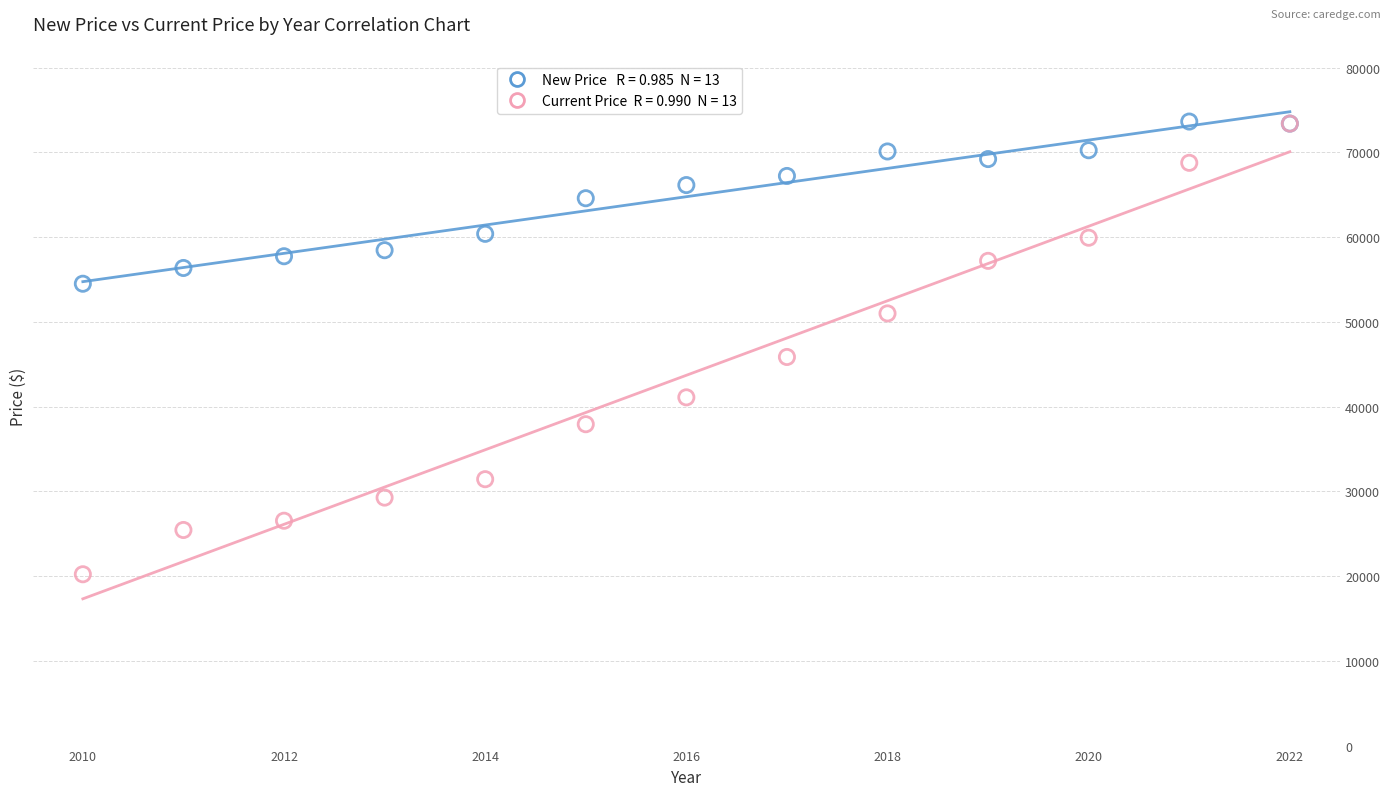

Across all series, what Y value is closest to 46931?

45860